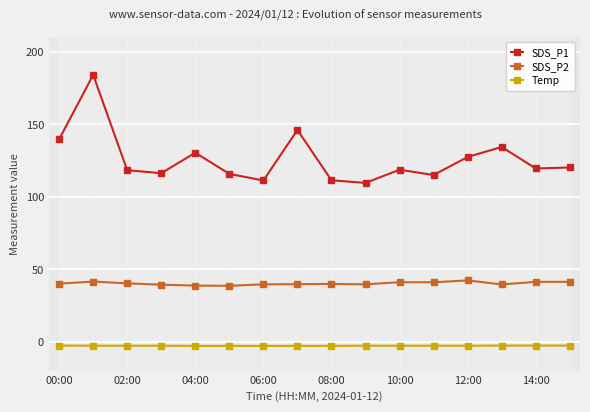

What is the value of the SDS_P1 point at the 10th from the left?

109.5